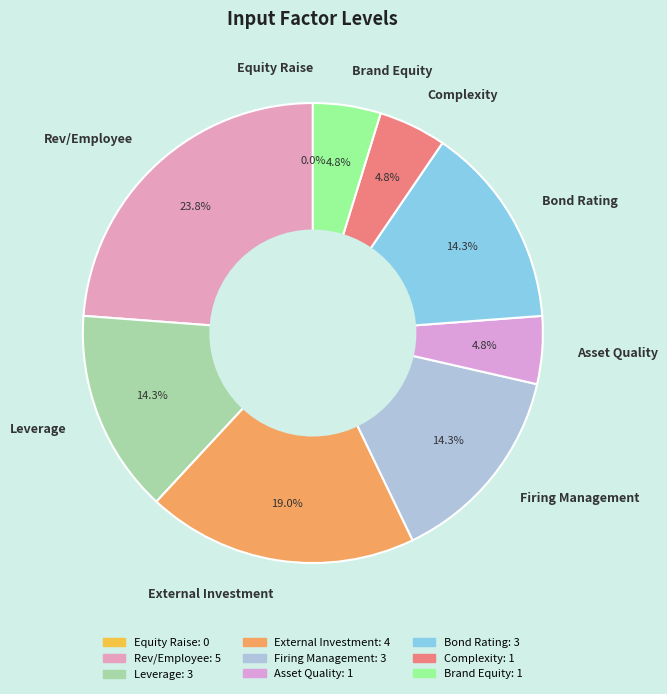

Which category has the smallest portion of the pie?

Equity Raise